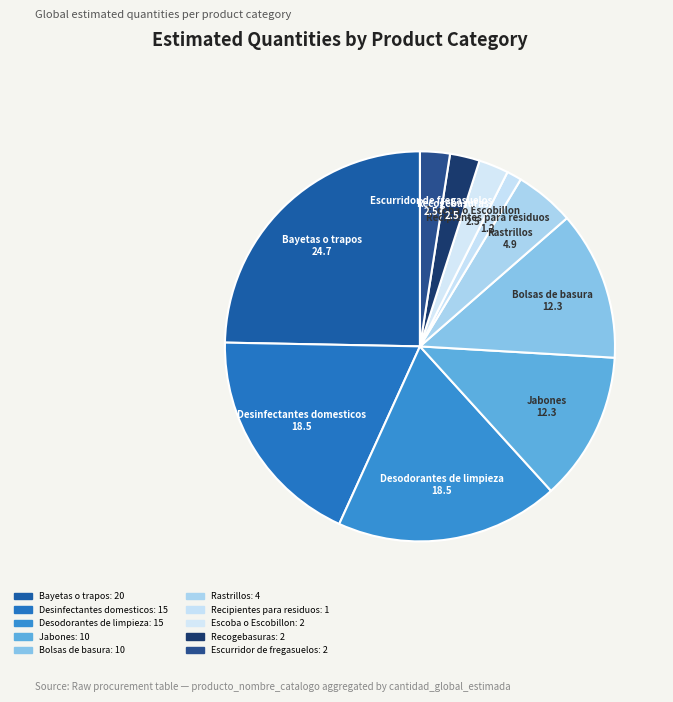

How many slices are in this pie chart?

10